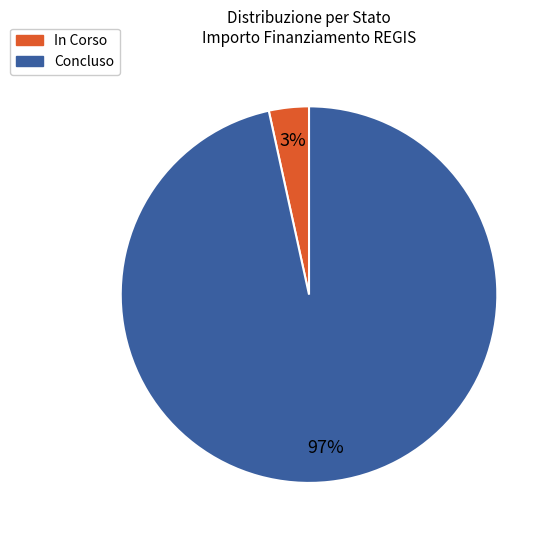

Does Concluso represent more than half of the total?

Yes